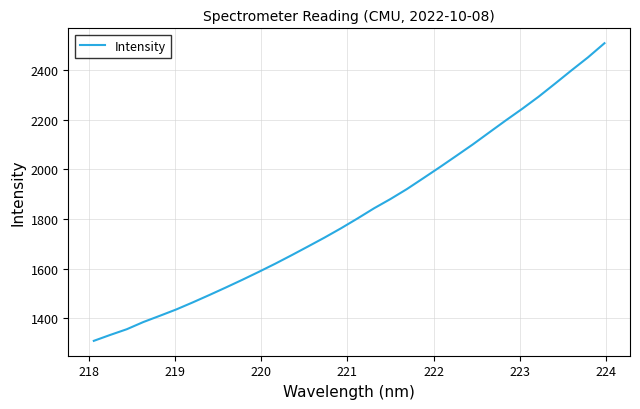

How many values are below 1802?

16